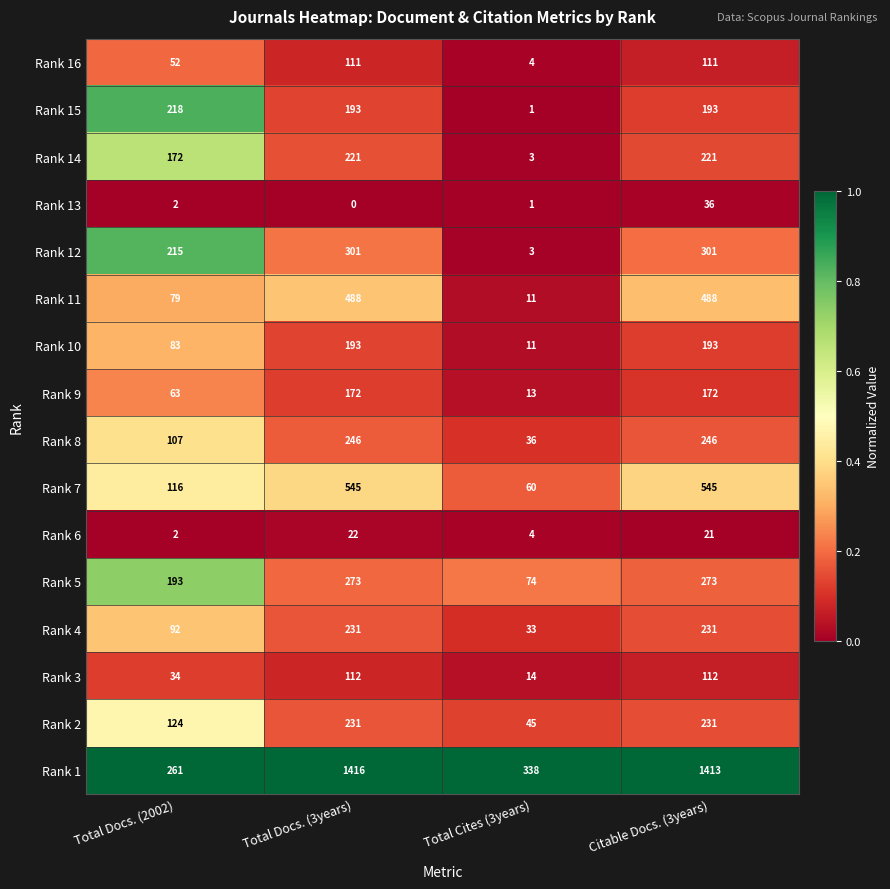

What is the sum of the Rank 10 values at Citable Docs. (3years) and Total Docs. (3years)?

386